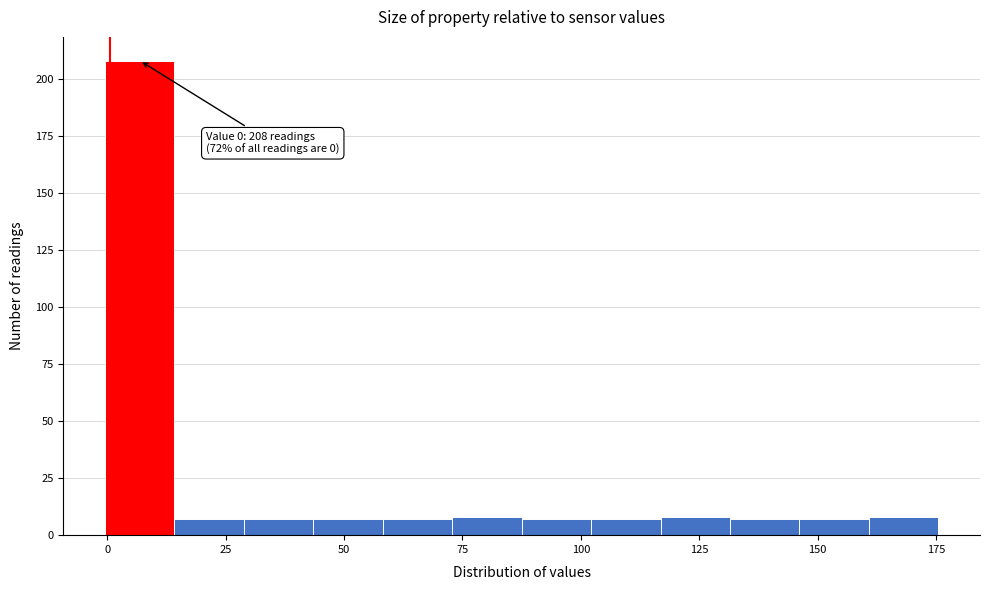

Read against the x-axis, roughly where is the centre of the tallest bar?

5